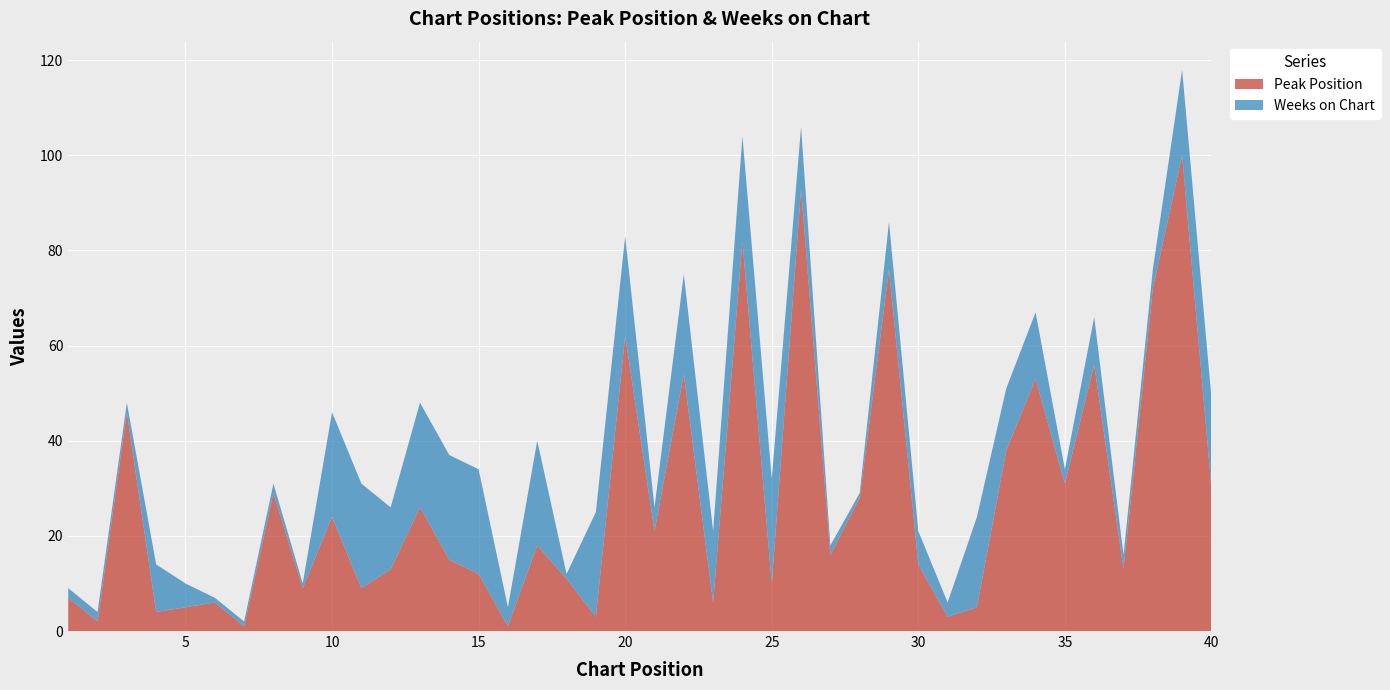

Reading right to left, extract all data points from this chart.

Peak Position: 30	100	72	13	56	31	53	38	5	3	14	76	28	16	93	10	82	6	54	21	62	3	11	18	1	12	15	26	13	9	24	9	29	1	6	5	4	46	2	7
Weeks on Chart: 19	18	4	3	10	3	14	13	19	3	7	10	1	2	13	22	22	15	21	5	21	22	1	22	4	22	22	22	13	22	22	1	2	1	1	5	10	2	2	2